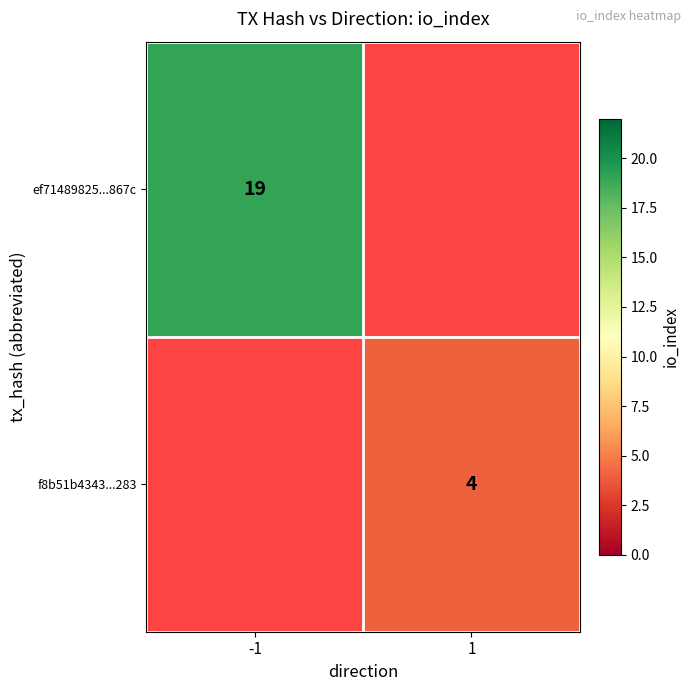

Between 1 and -1, which is larger?

-1